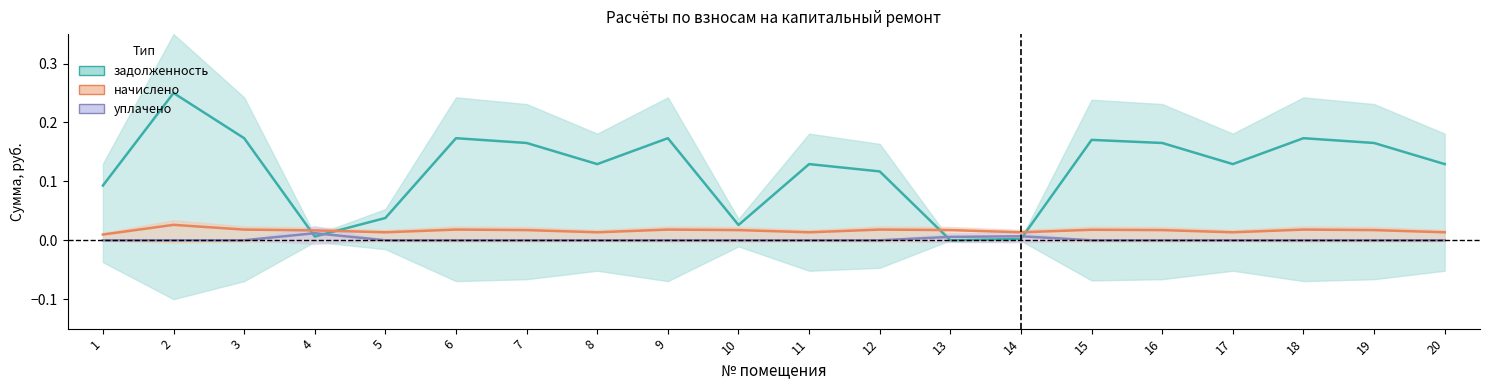

Reading left to right, what are all the values shown in this chart?

задолженность: 1=0.1	2=0.2	3=0.2	4=0.0	5=0.0	6=0.2	7=0.2	8=0.1	9=0.2	10=0.0	11=0.1	12=0.1	13=0.0	14=0.0	15=0.2	16=0.2	17=0.1	18=0.2	19=0.2	20=0.1
начислено: 1=0.0	2=0.0	3=0.0	4=0.0	5=0.0	6=0.0	7=0.0	8=0.0	9=0.0	10=0.0	11=0.0	12=0.0	13=0.0	14=0.0	15=0.0	16=0.0	17=0.0	18=0.0	19=0.0	20=0.0
уплачено: 1=0.0	2=0.0	3=0.0	4=0.0	5=0.0	6=0.0	7=0.0	8=0.0	9=0.0	10=0.0	11=0.0	12=0.0	13=0.0	14=0.0	15=0.0	16=0.0	17=0.0	18=0.0	19=0.0	20=0.0